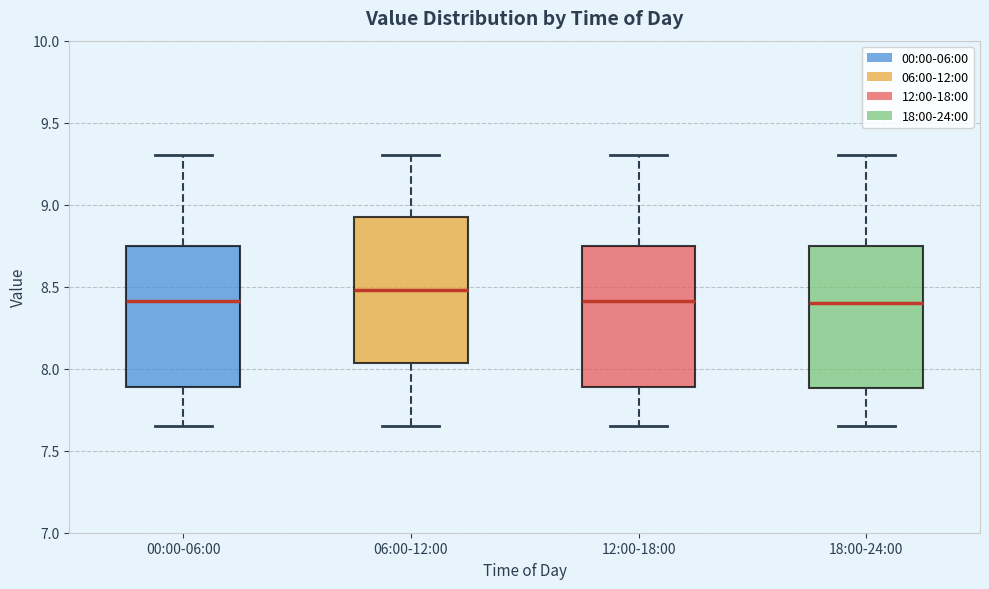

Reading left to right, transcribe this box plot: for each box, give where its median line is, the range the box spans, and where its two whiskers end, as read against the y-axis. The values are not printed on the chart, so give them approximately, as read against the axis.

00:00-06:00: median 8.40, box 7.90 to 8.75, whiskers 7.65 to 9.30
06:00-12:00: median 8.50, box 8.05 to 8.90, whiskers 7.65 to 9.30
12:00-18:00: median 8.40, box 7.90 to 8.75, whiskers 7.65 to 9.30
18:00-24:00: median 8.40, box 7.90 to 8.75, whiskers 7.65 to 9.30